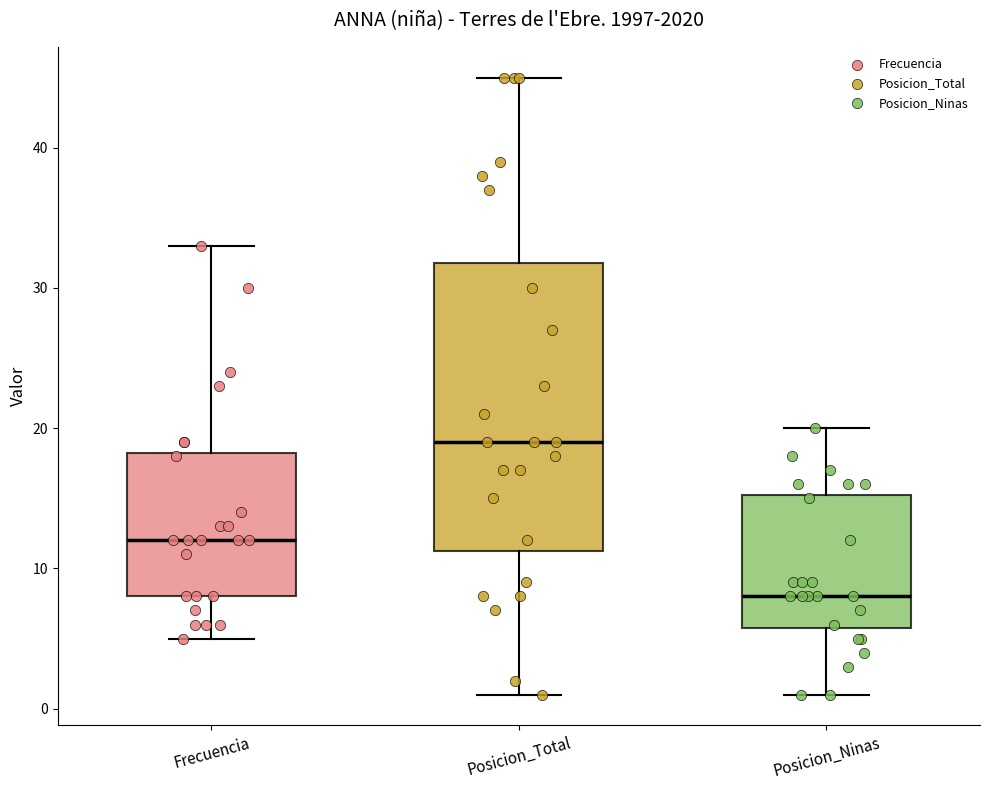

Which box's median line is the highest?

Posicion_Total